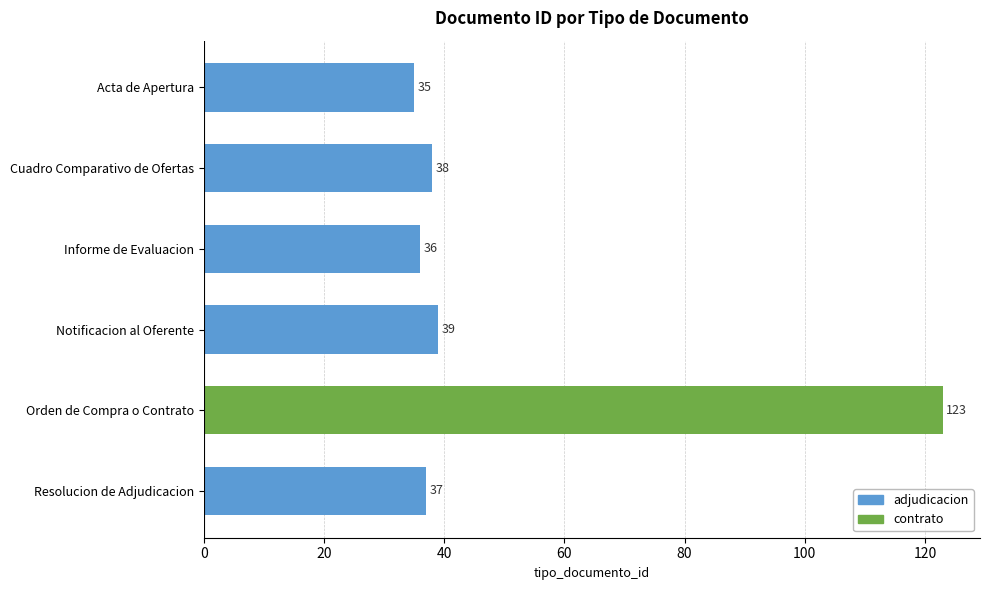

Count the number of data series in this chart.

1